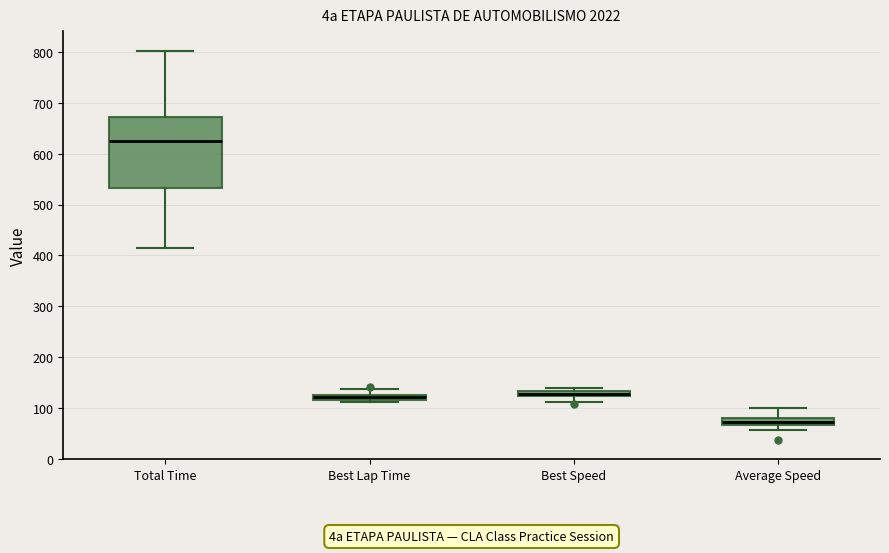

Where does the upper whisker of the box for Average Speed end on the y-axis? The values are not printed on the chart, so give them approximately, as read against the axis.

100